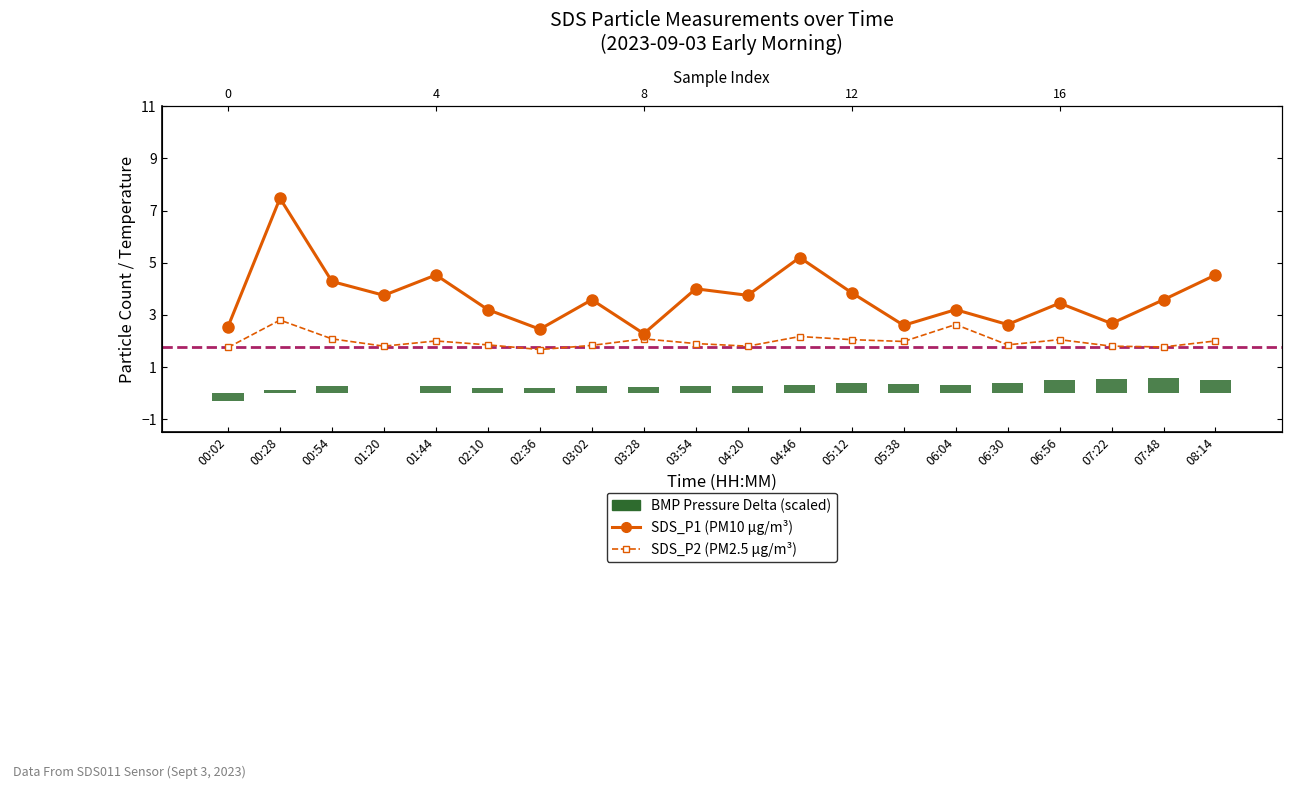

Does the chart contain any negative values?

Yes